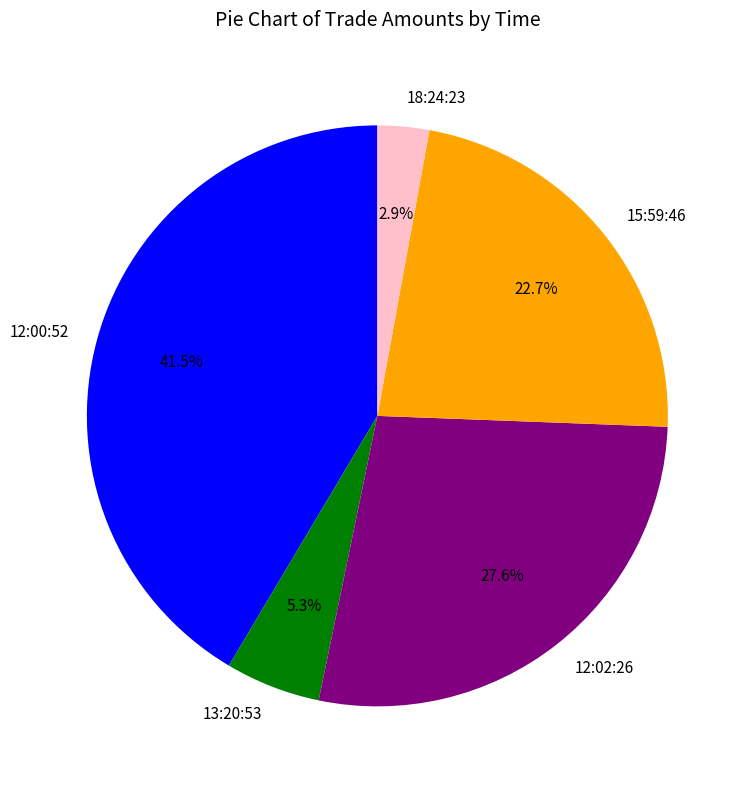

Is there any slice that represents more than half of the pie?

No